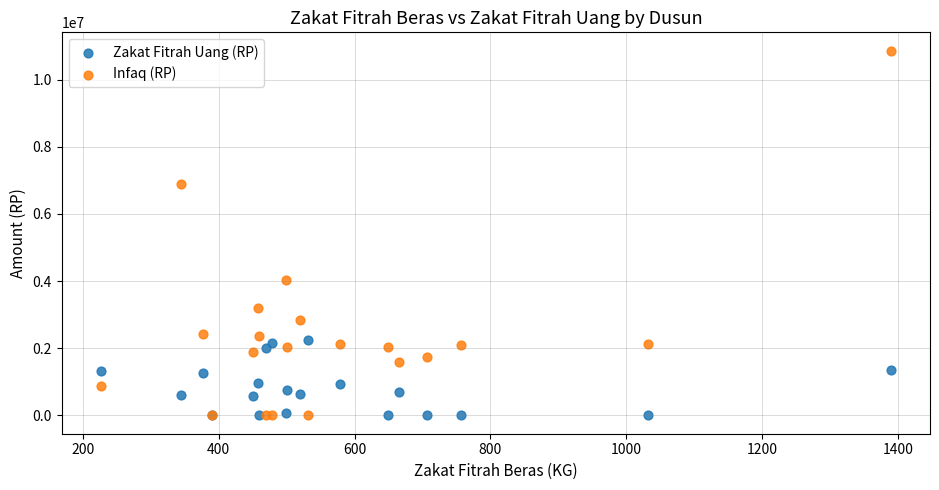

What are all the series names shown in the legend?

Zakat Fitrah Uang (RP), Infaq (RP)